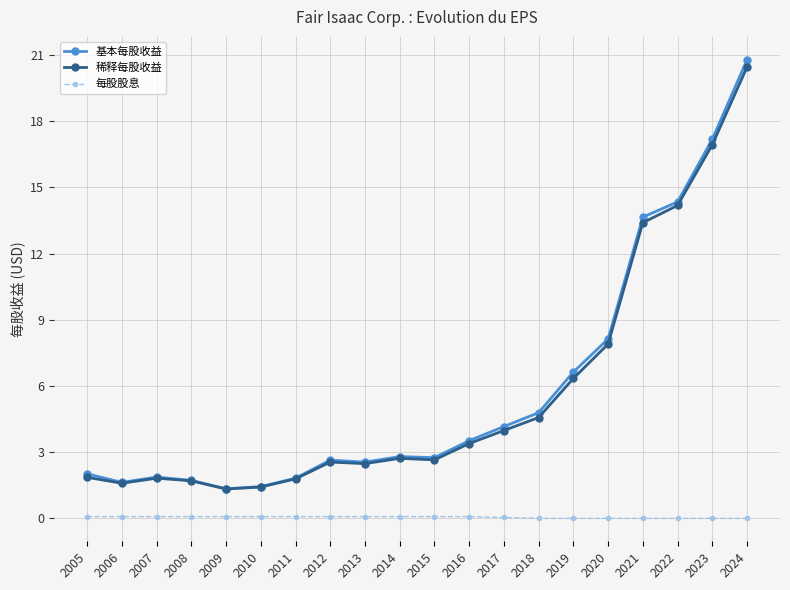

What is the total value across all series at 2006?

3.3